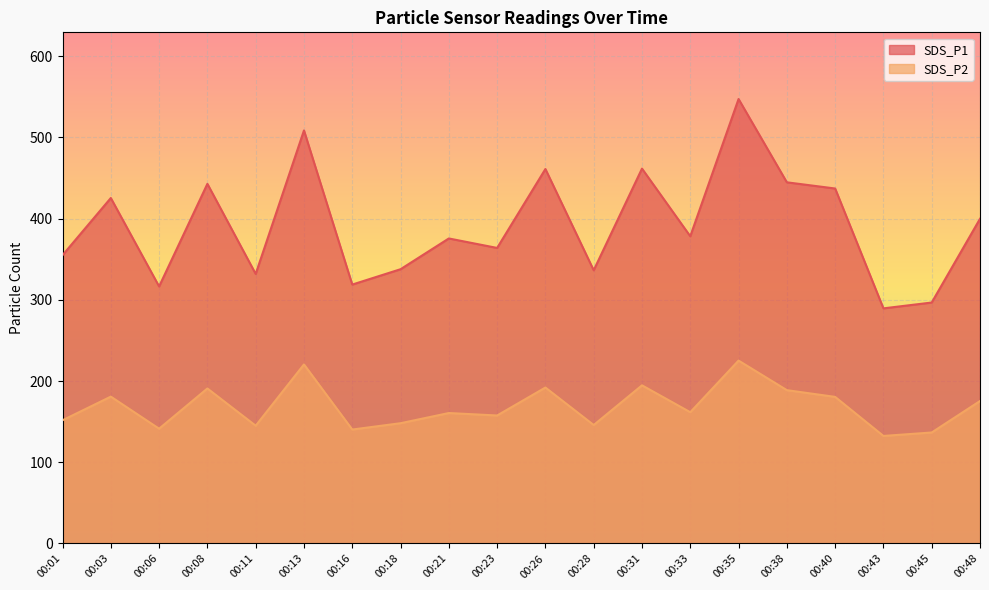

At which category is the sum across all series the highest?

00:35